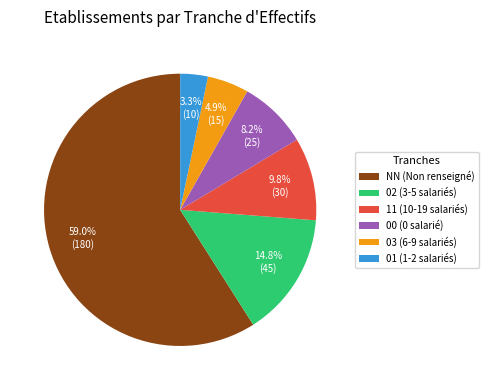

Which category has the smallest portion of the pie?

01